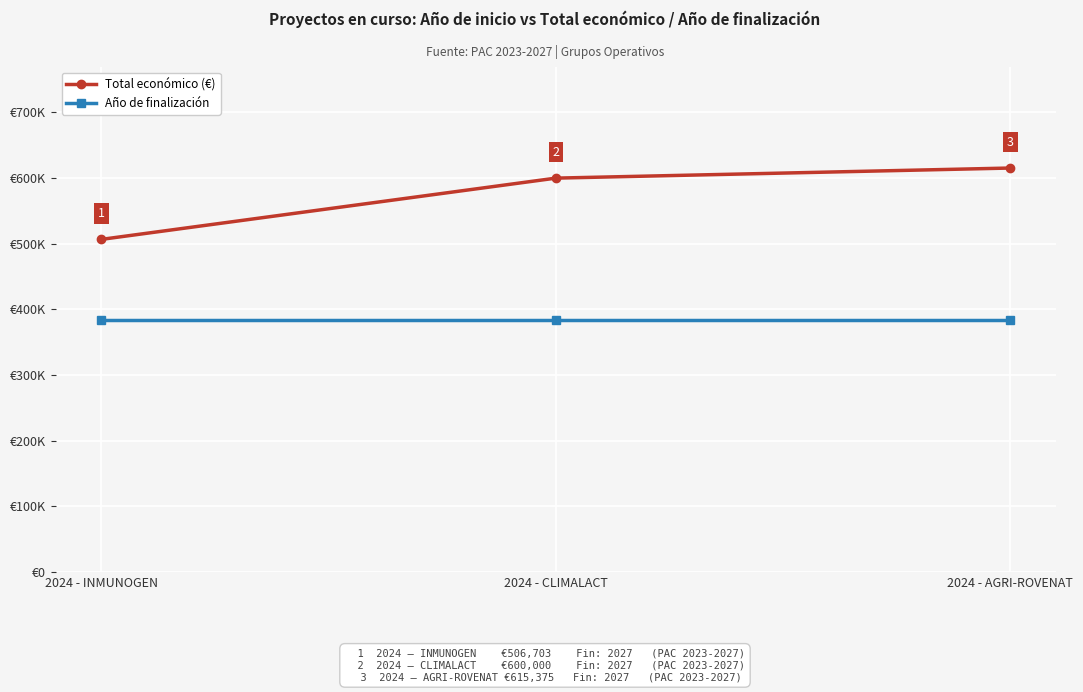

What are all the series names shown in the legend?

Total económico (€), Año de finalización